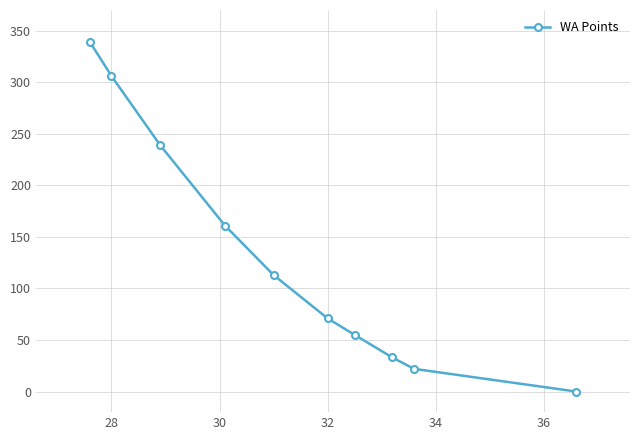

What is the greatest value displayed?

339